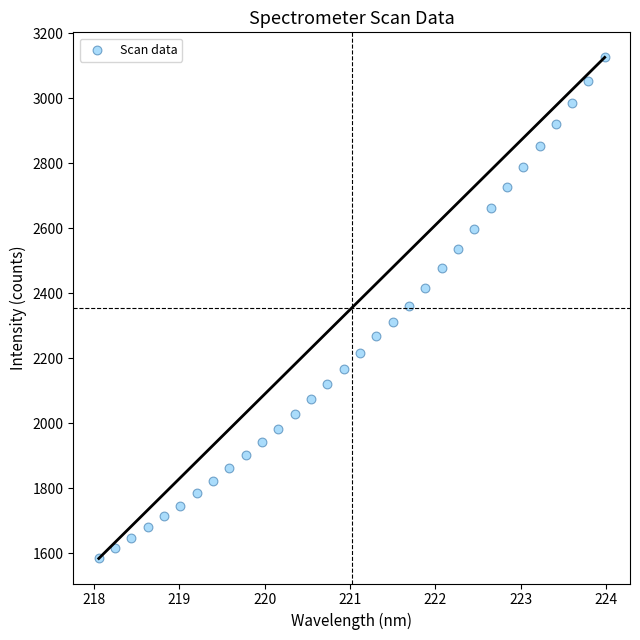

What is the range of X values (max minus min)?

5.9